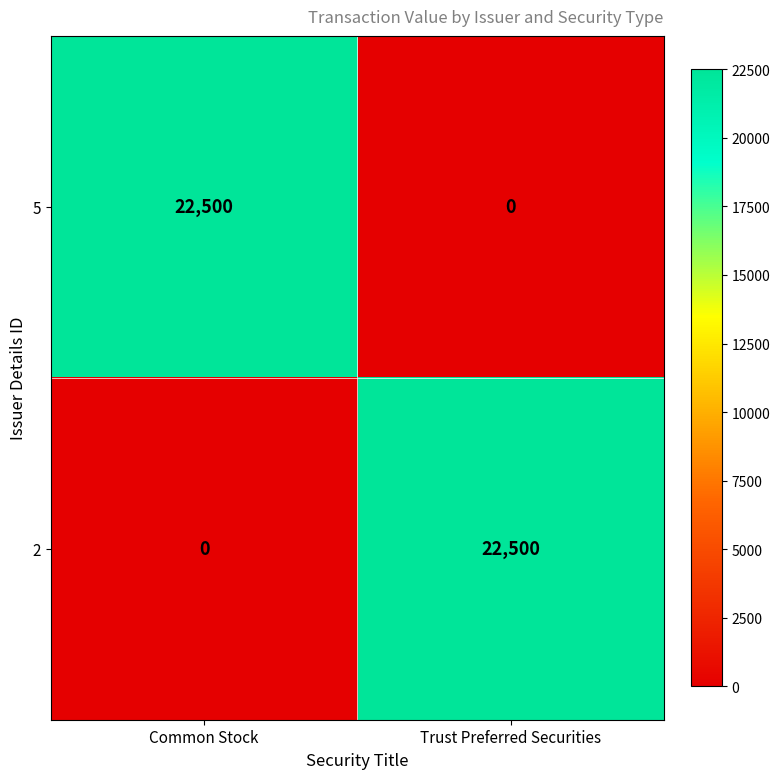

What is the total value across all series at Trust Preferred Securities?

22500